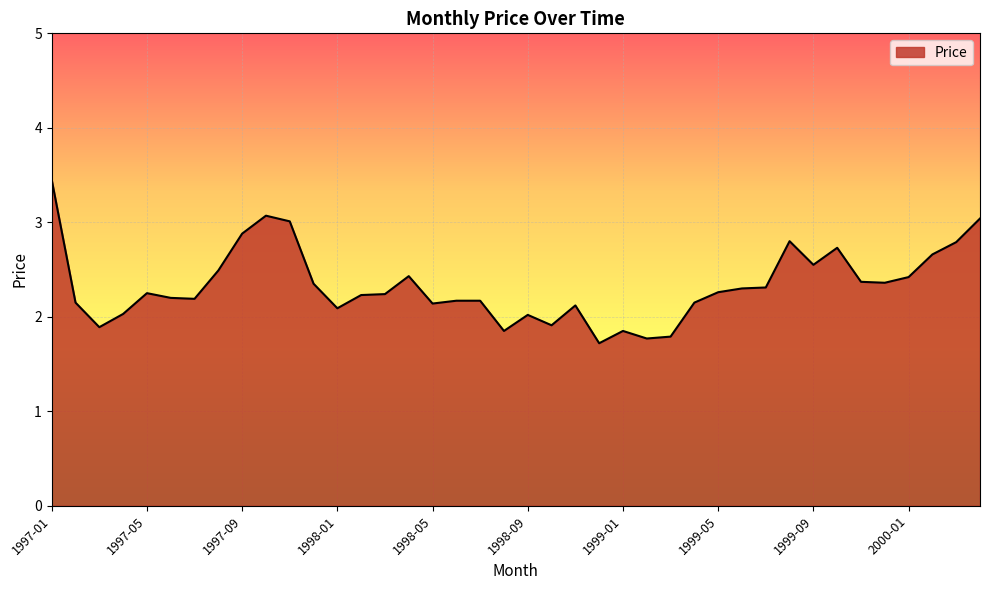

What is the smallest value displayed?

1.7